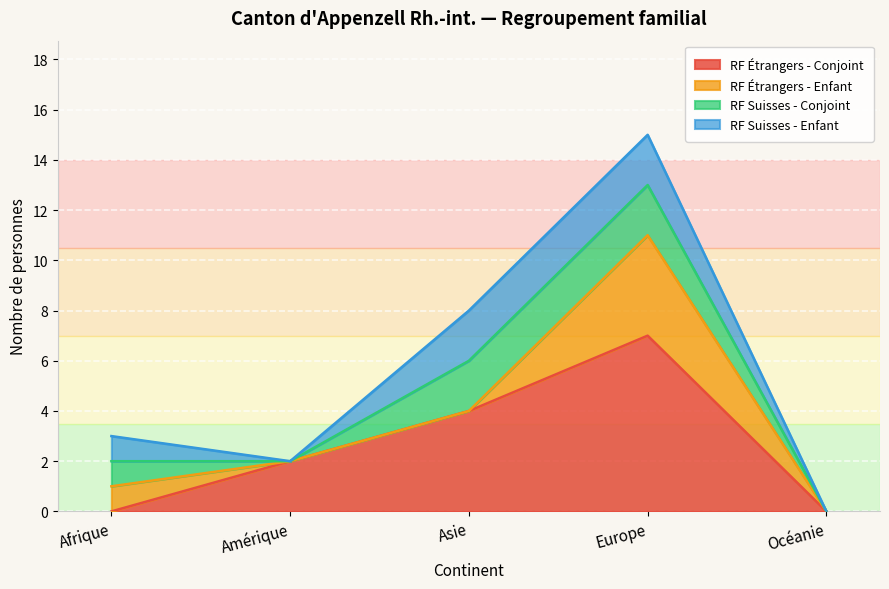

Is it true that Regroupement familial de suisses (Enfant) equals -1 at Asie?

False